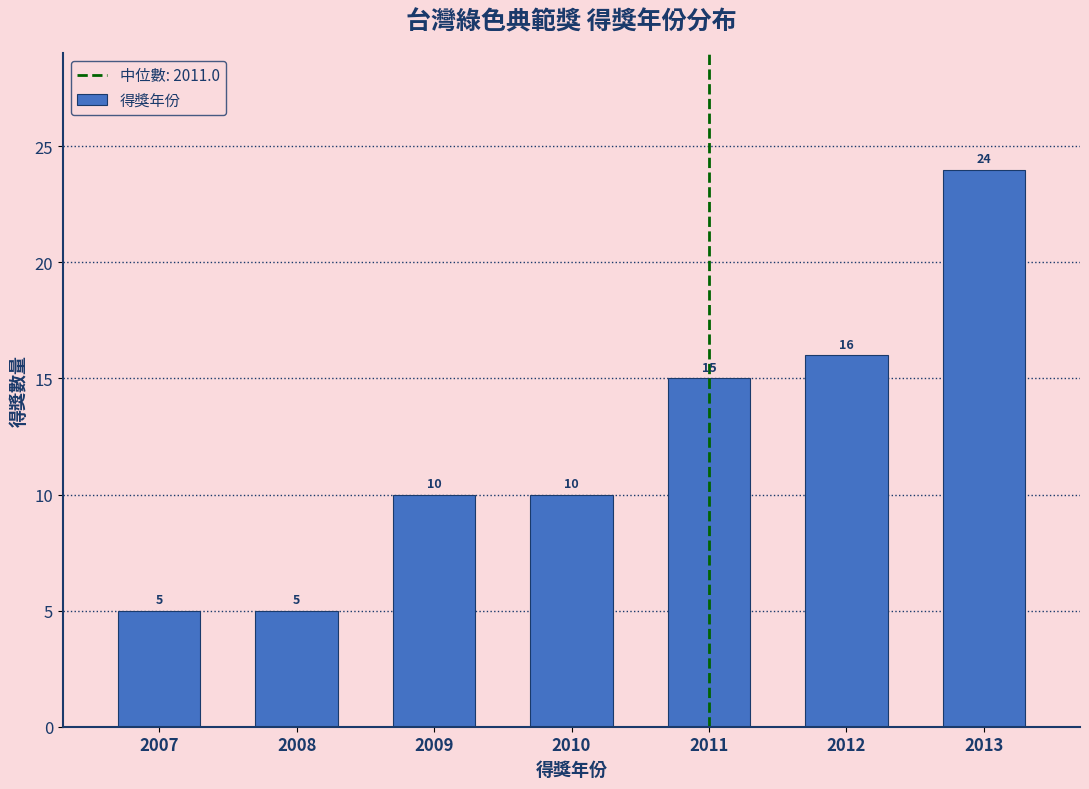

Reading left to right, list all the values displayed in this chart.

5	5	10	10	15	16	24